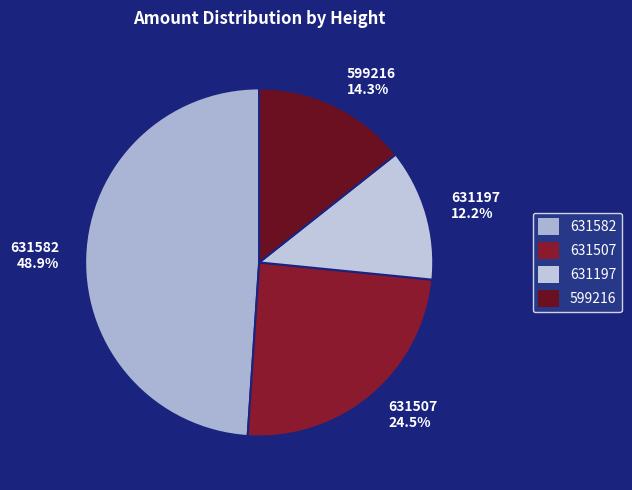

Does 631507 represent more than half of the total?

No